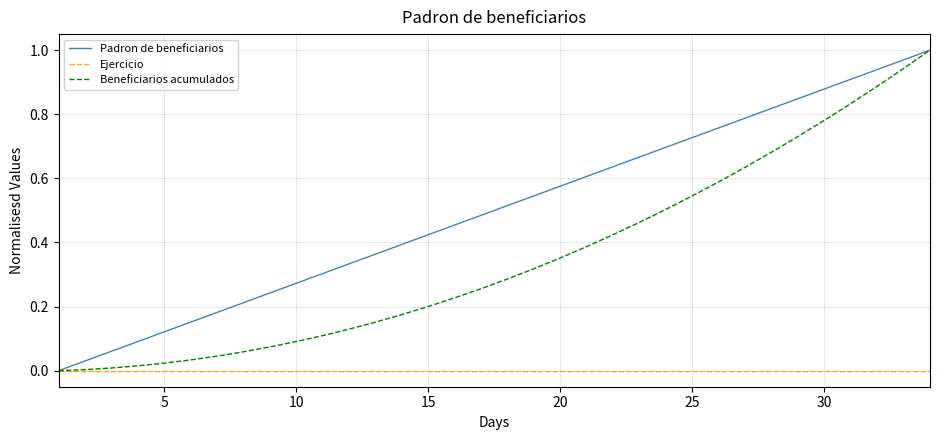

Rank the series by their average value, from lowest to highest.

Ejercicio, Beneficiarios acumulados, Padron de beneficiarios